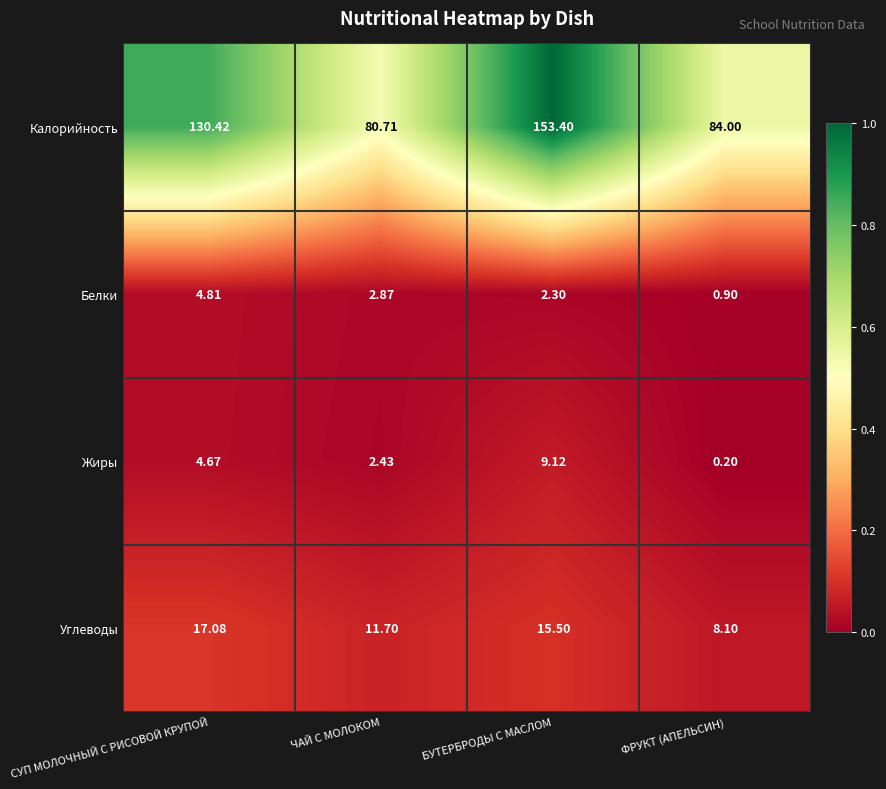

Which series has the largest total across all categories?

Калорийность